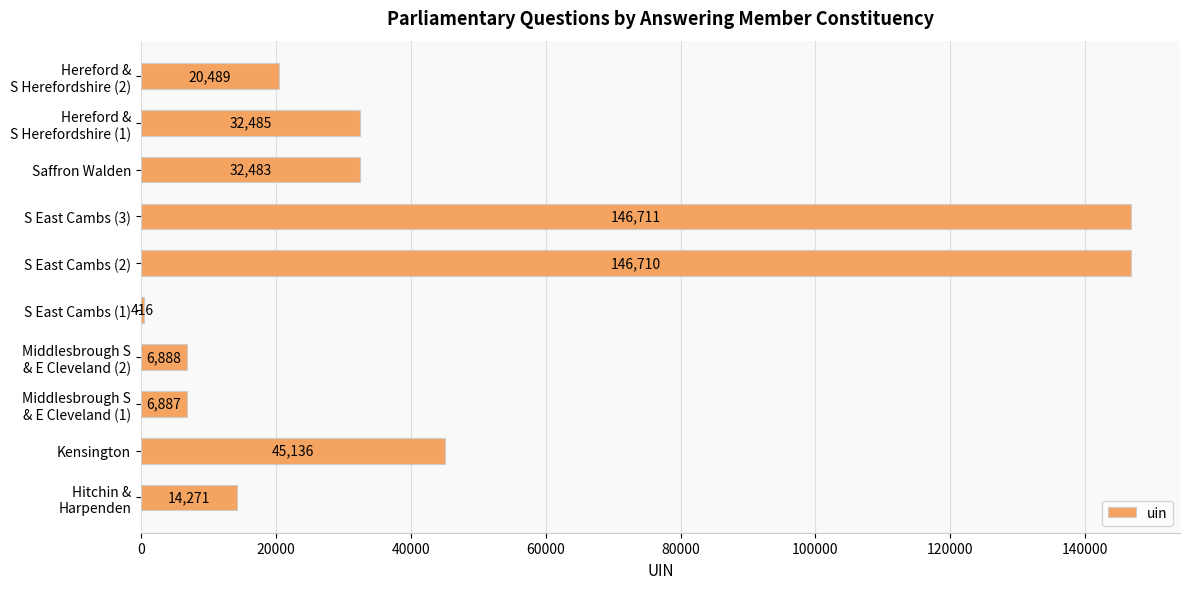

How many data points does each series have?

10